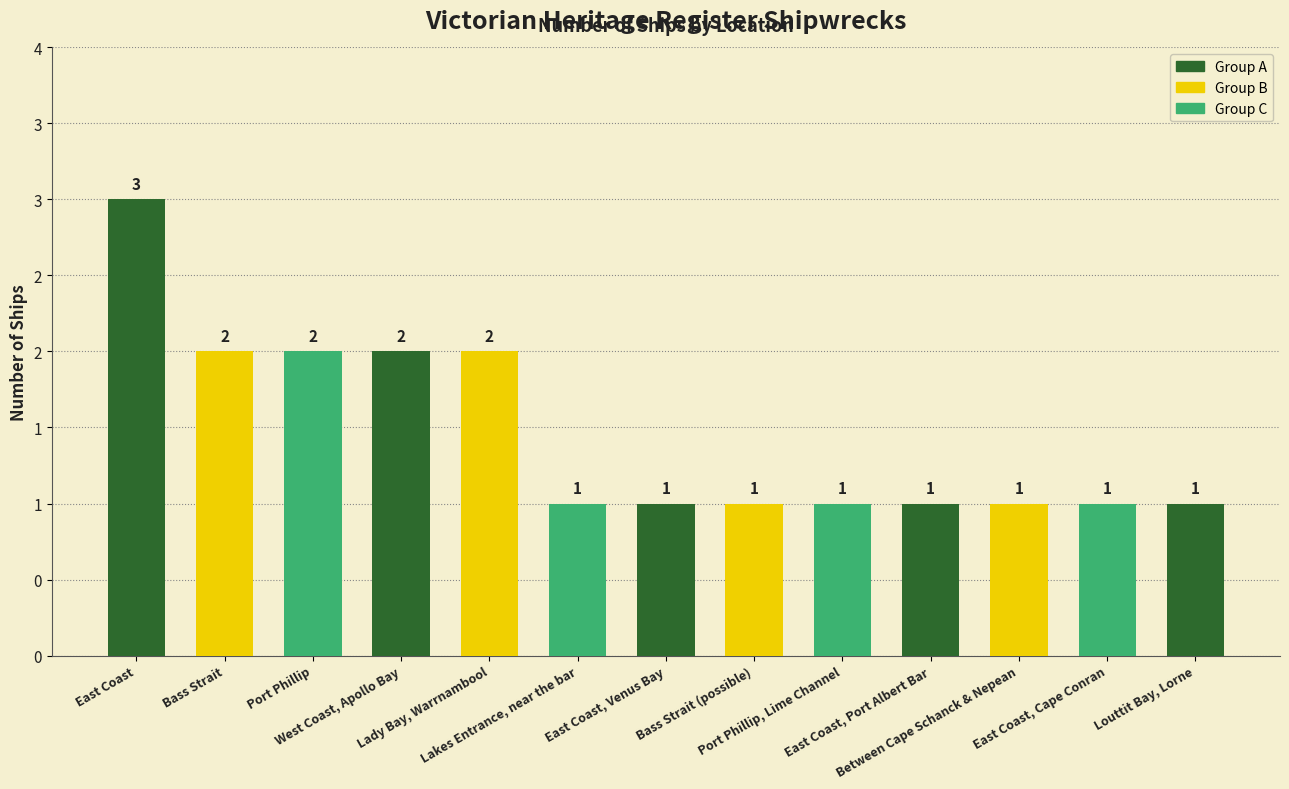

Does the chart contain any negative values?

No